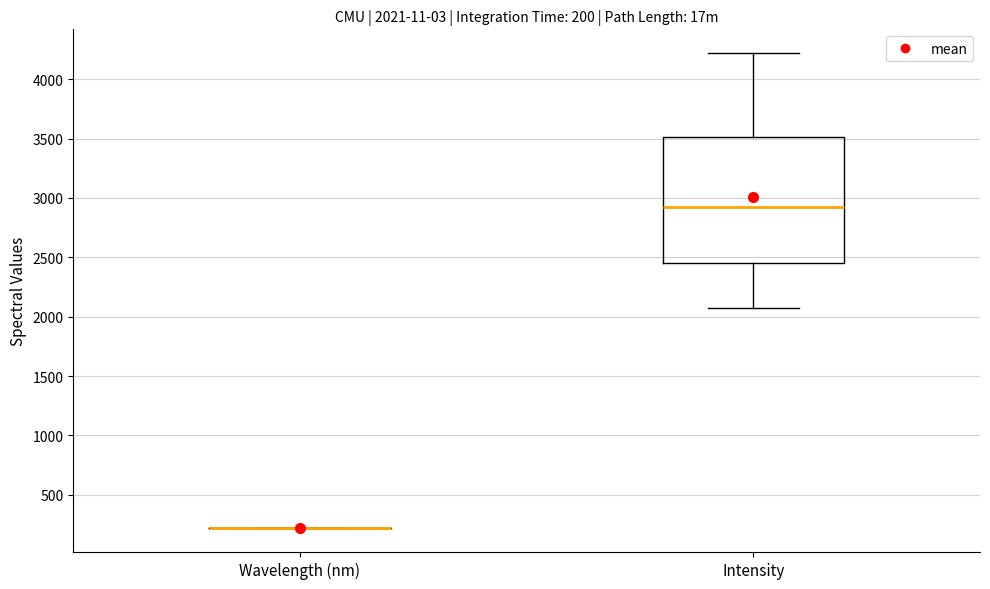

Which box is the tallest, from its lower edge to its upper edge?

Intensity